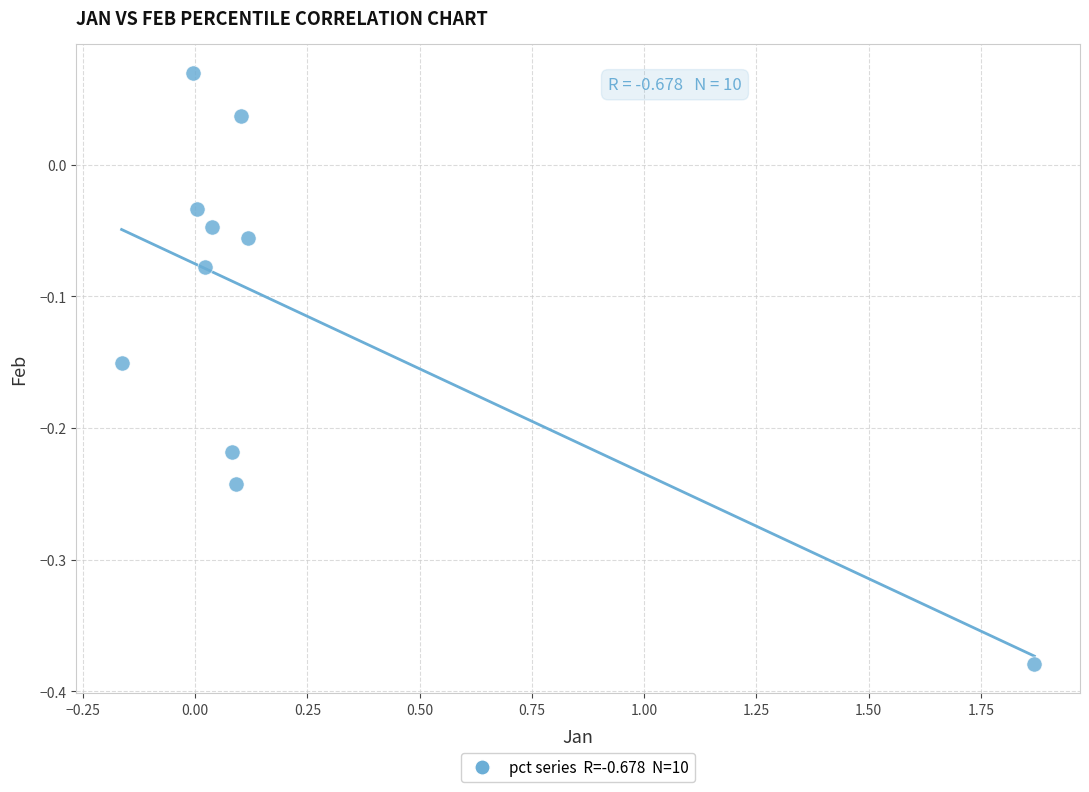

What is the range of Y values (max minus min)?

0.4